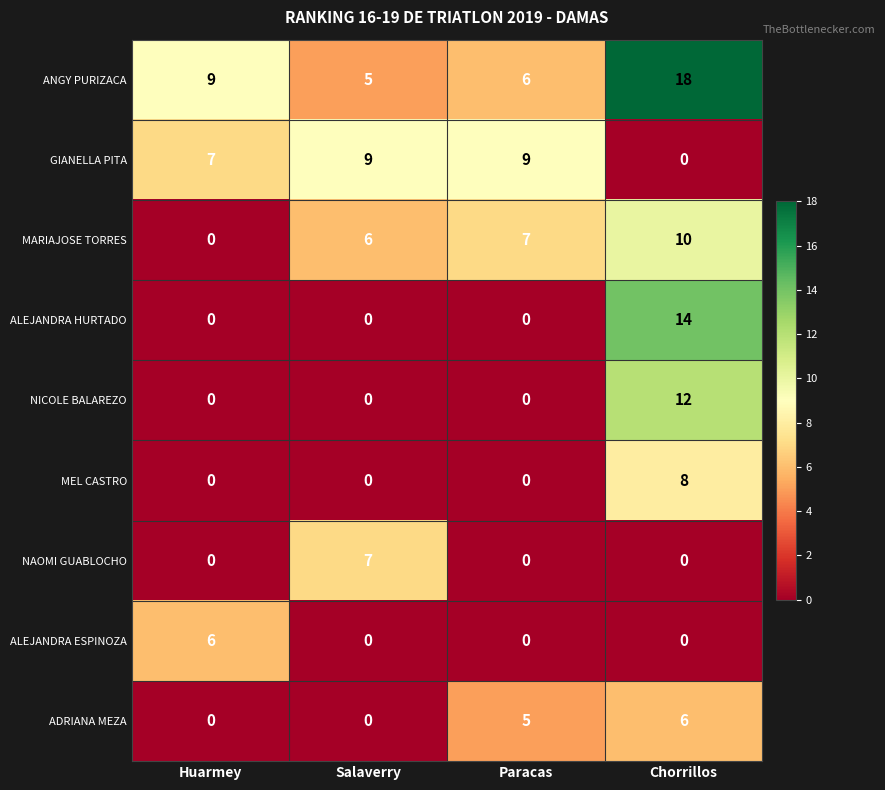

Which series changed the most between Salaverry and Paracas?

NAOMI GUABLOCHO